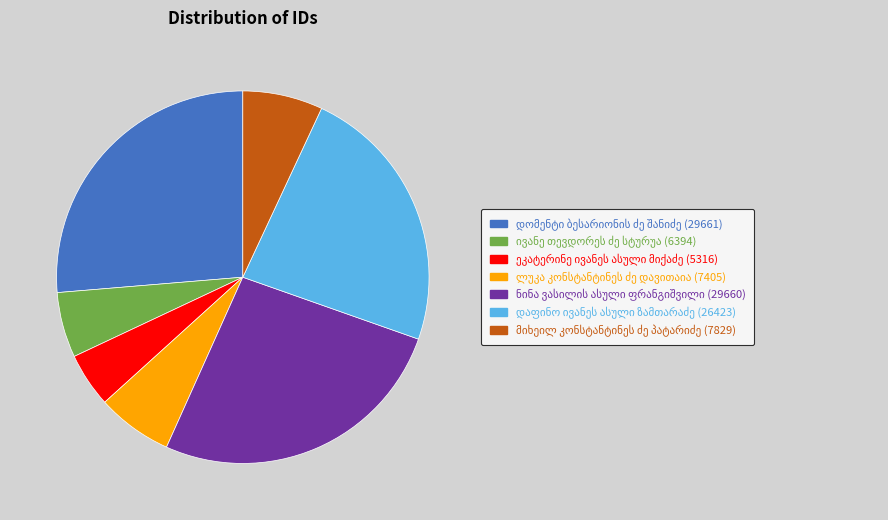

Is there a majority slice in this chart?

No